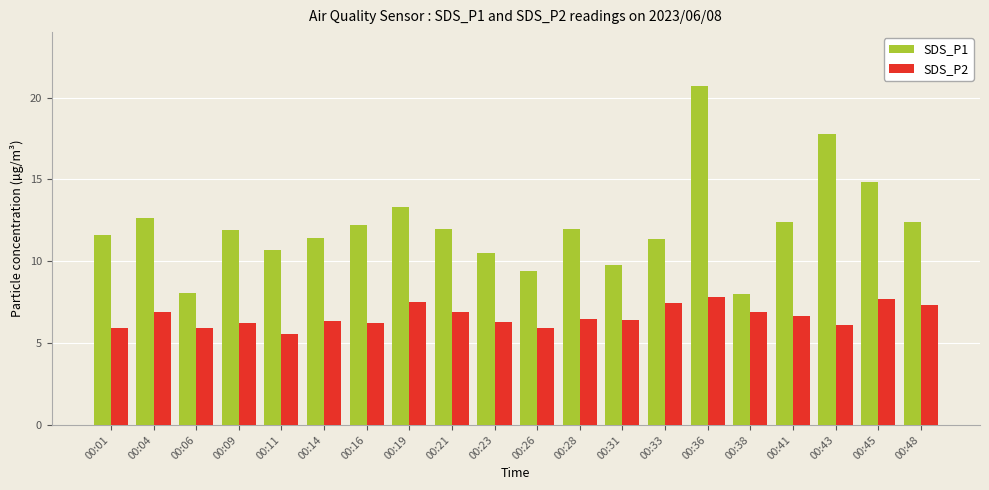

List the series in order of their overall mean, lowest first.

SDS_P2, SDS_P1